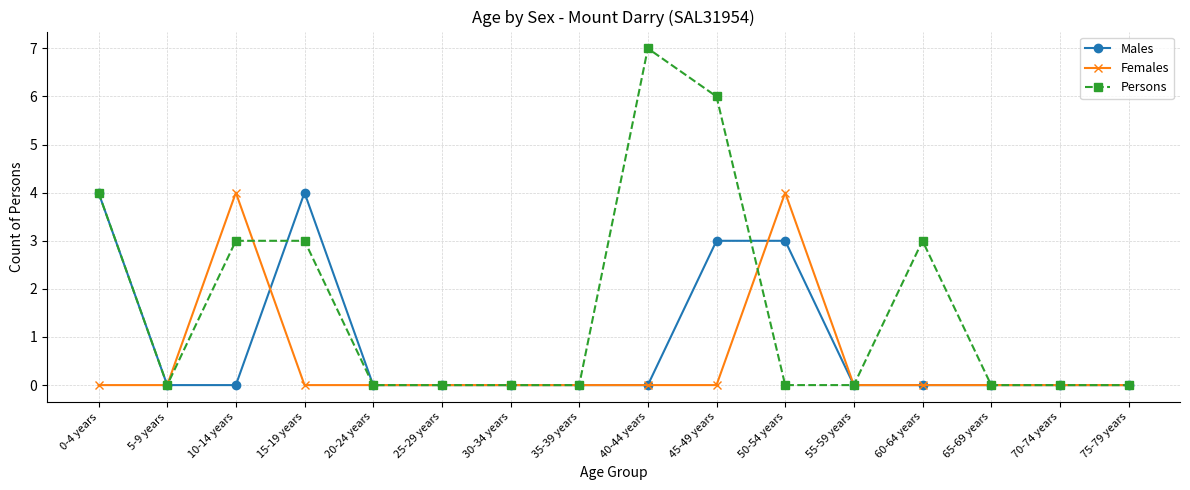

Read the Persons value at 45-49 years.

6